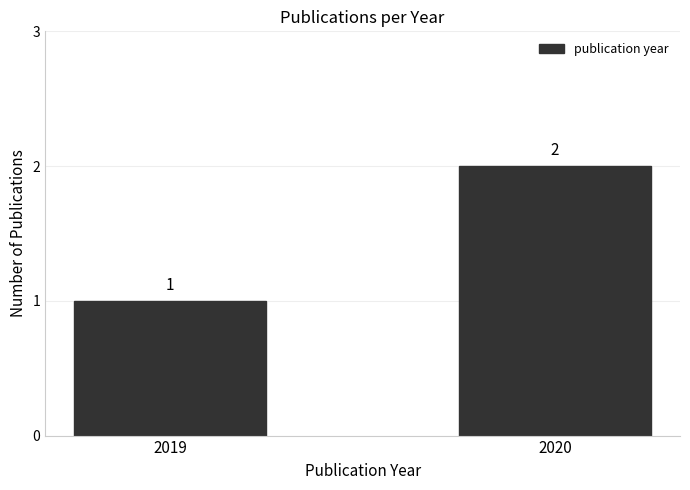

List the labels in order of value, smallest first.

2019, 2020